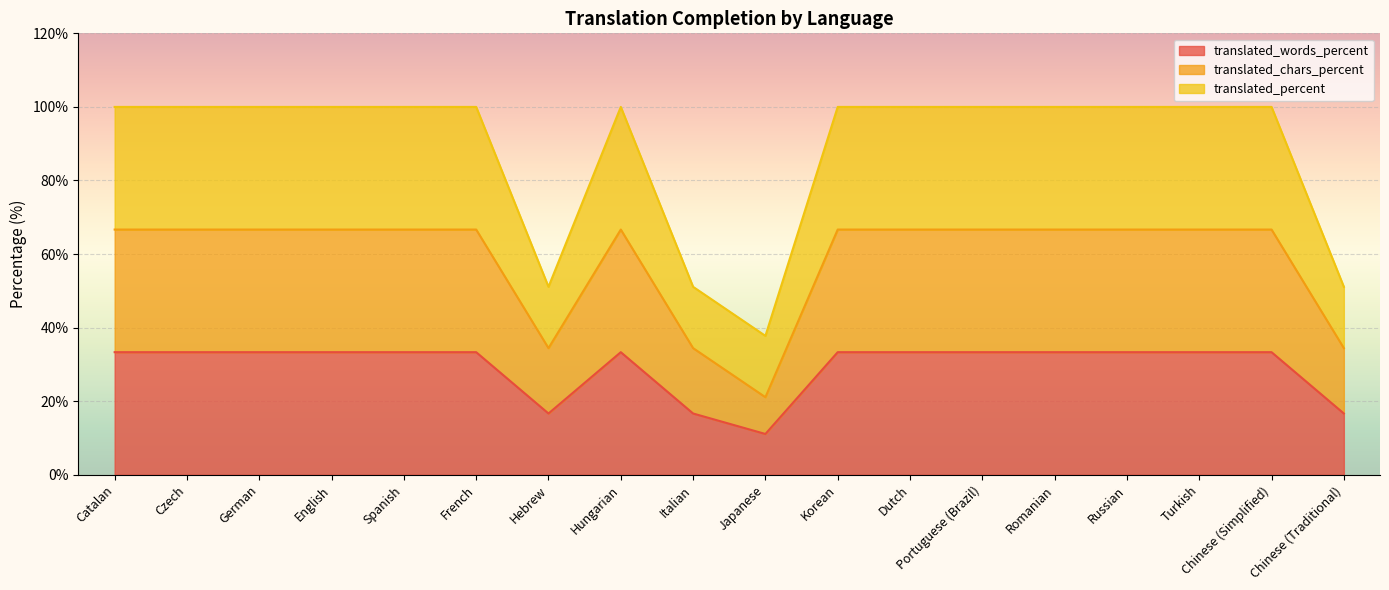

Is the value of translated_chars_percent at Chinese (Traditional) greater than the value of translated_words_percent at Dutch?

Yes